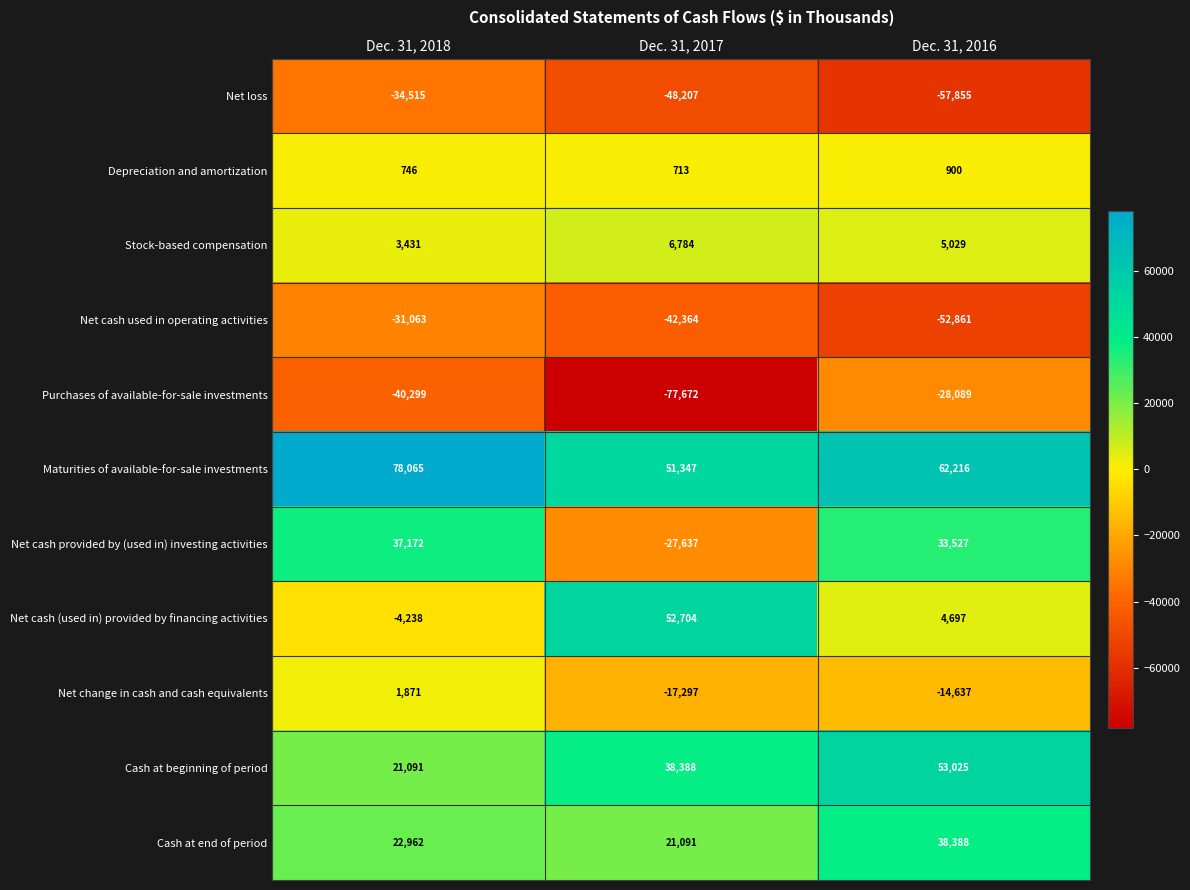

The Cash at end of period series shows 36229 at Dec. 31, 2018. True or false?

False